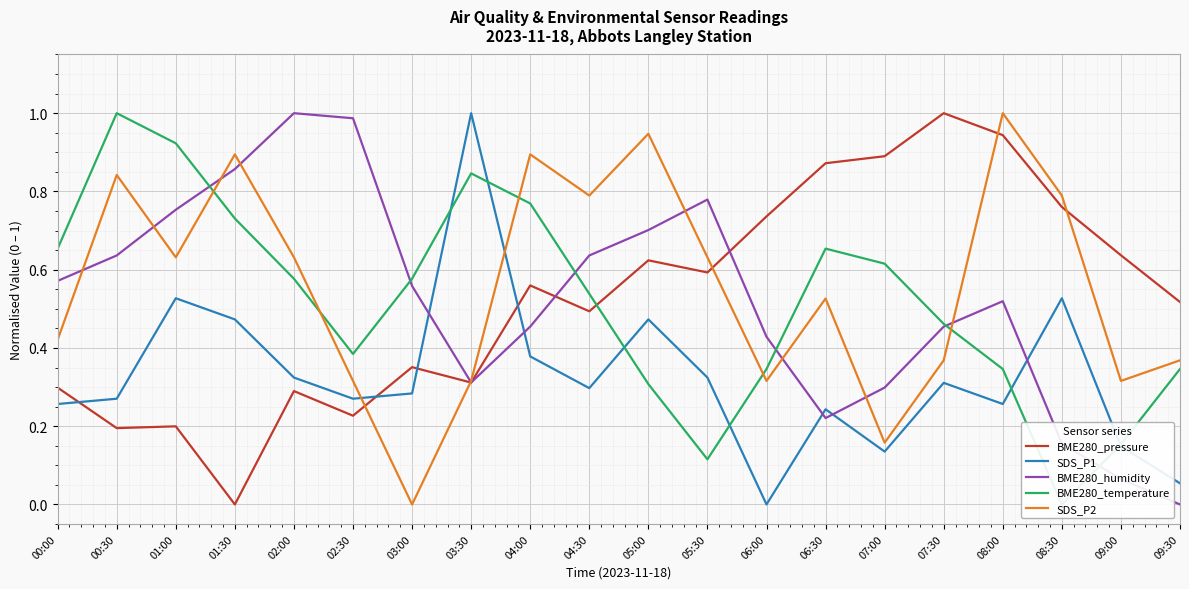

What is the maximum value shown in the chart?

1.0